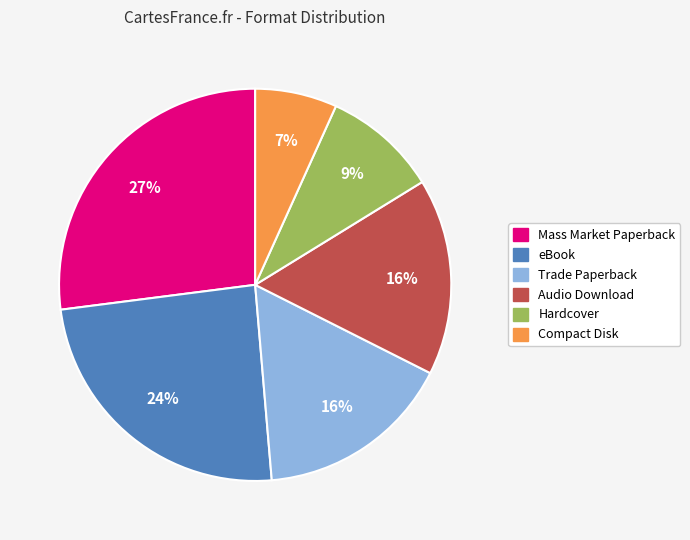

Between Mass Market Paperback and Hardcover, which is larger?

Mass Market Paperback